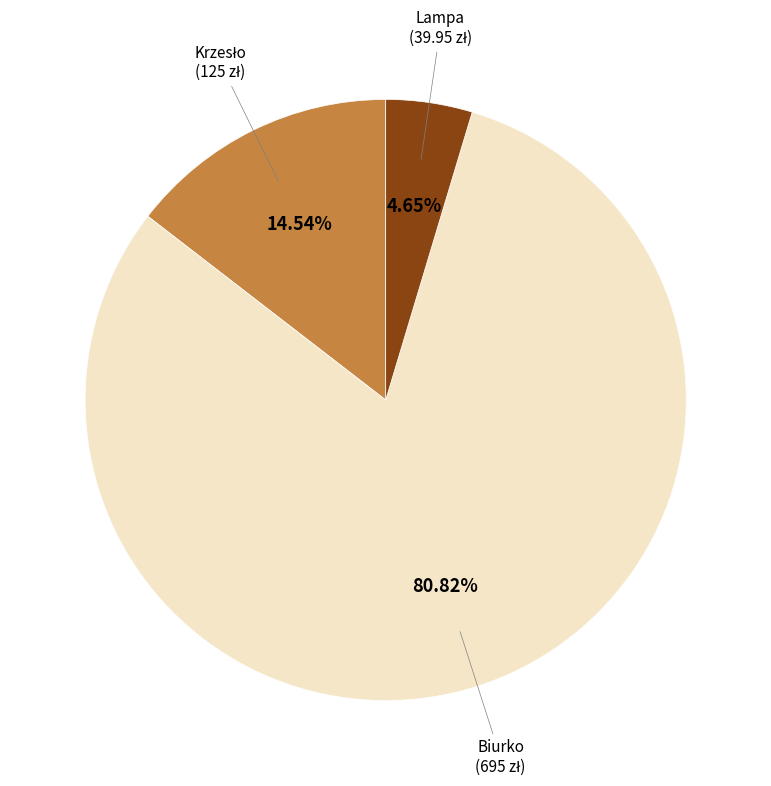

Does any single category account for the majority?

Yes